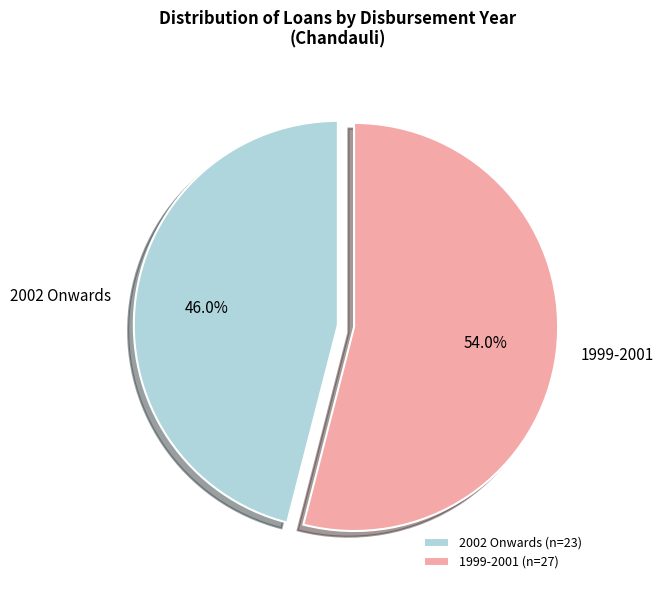

Does any single category account for the majority?

Yes